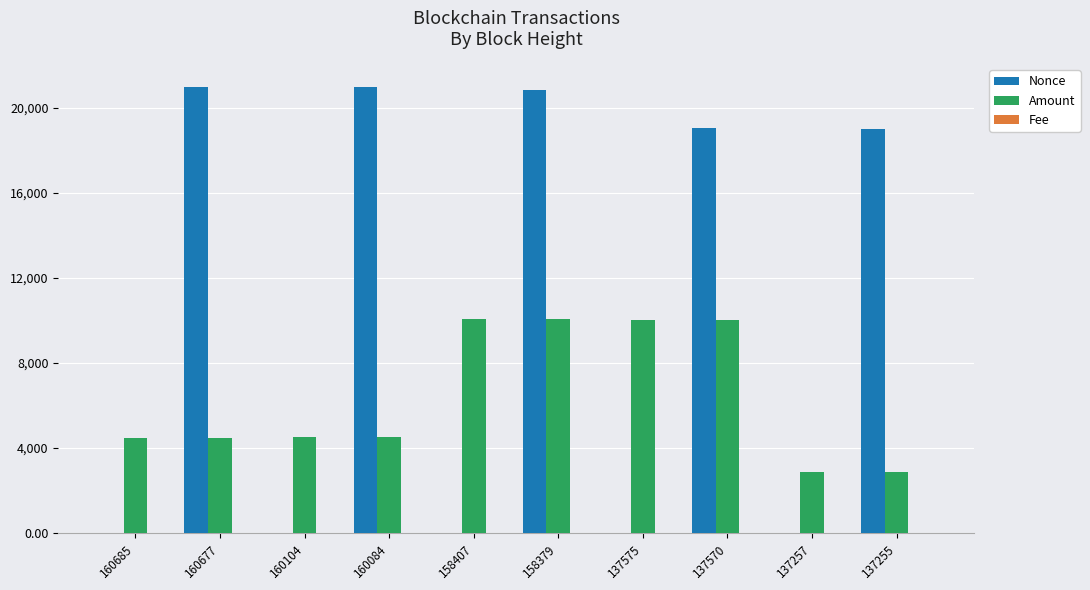

What is the sum of all Nonce values?

100827.0